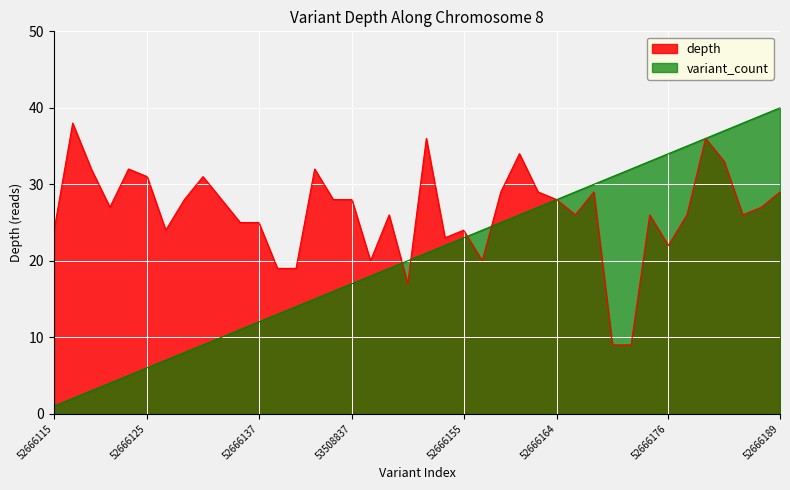

What is the highest value of the variant_count series?

40